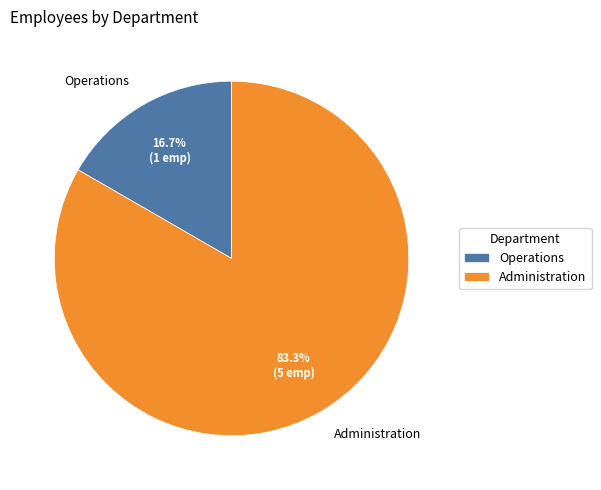

The Administration slice represents 83% of the pie. True or false?

True